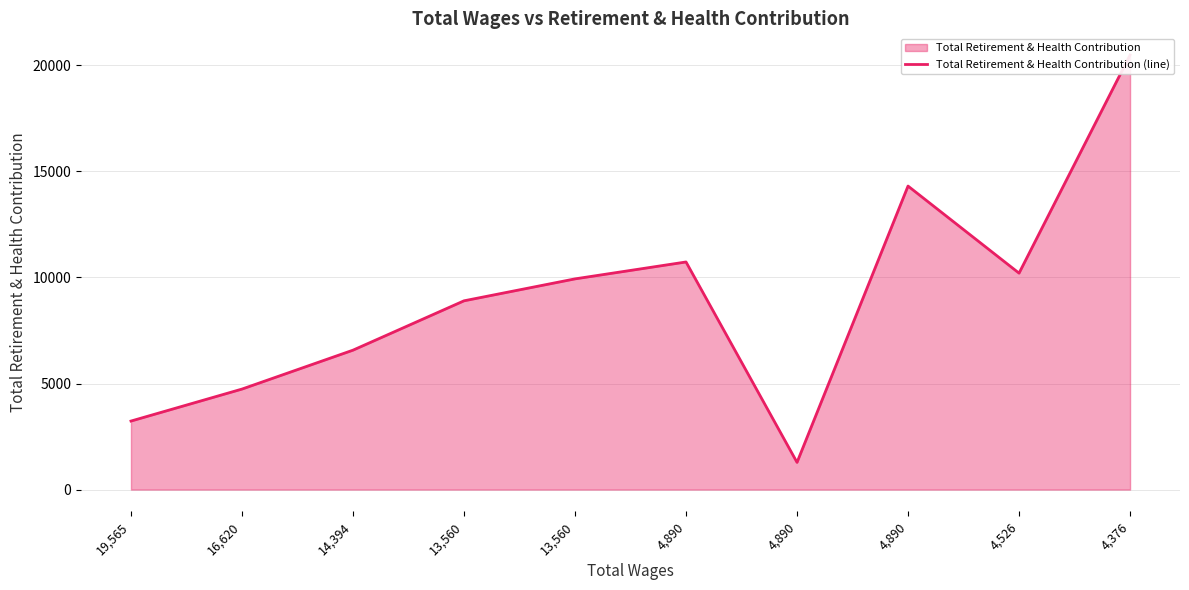

Where is the first local maximum?

4,890